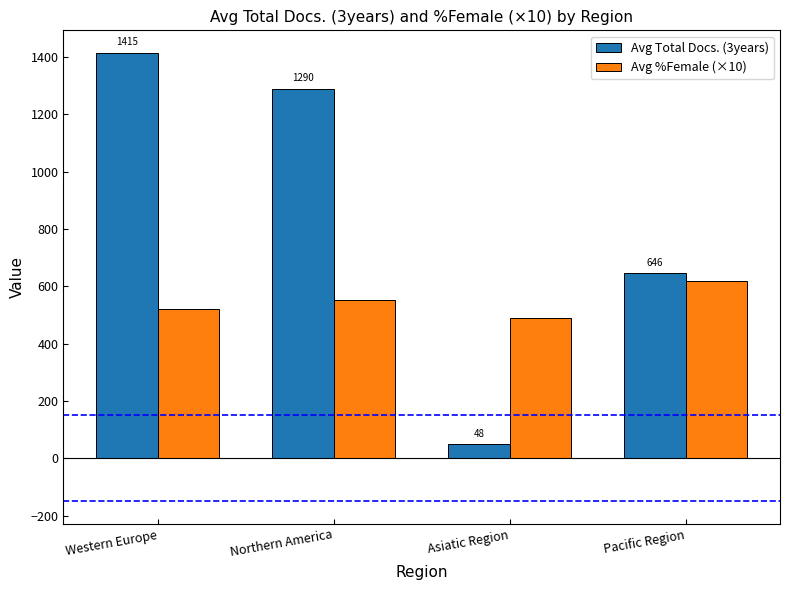

Which series changed the most between Northern America and Pacific Region?

Avg Total Docs. (3years)